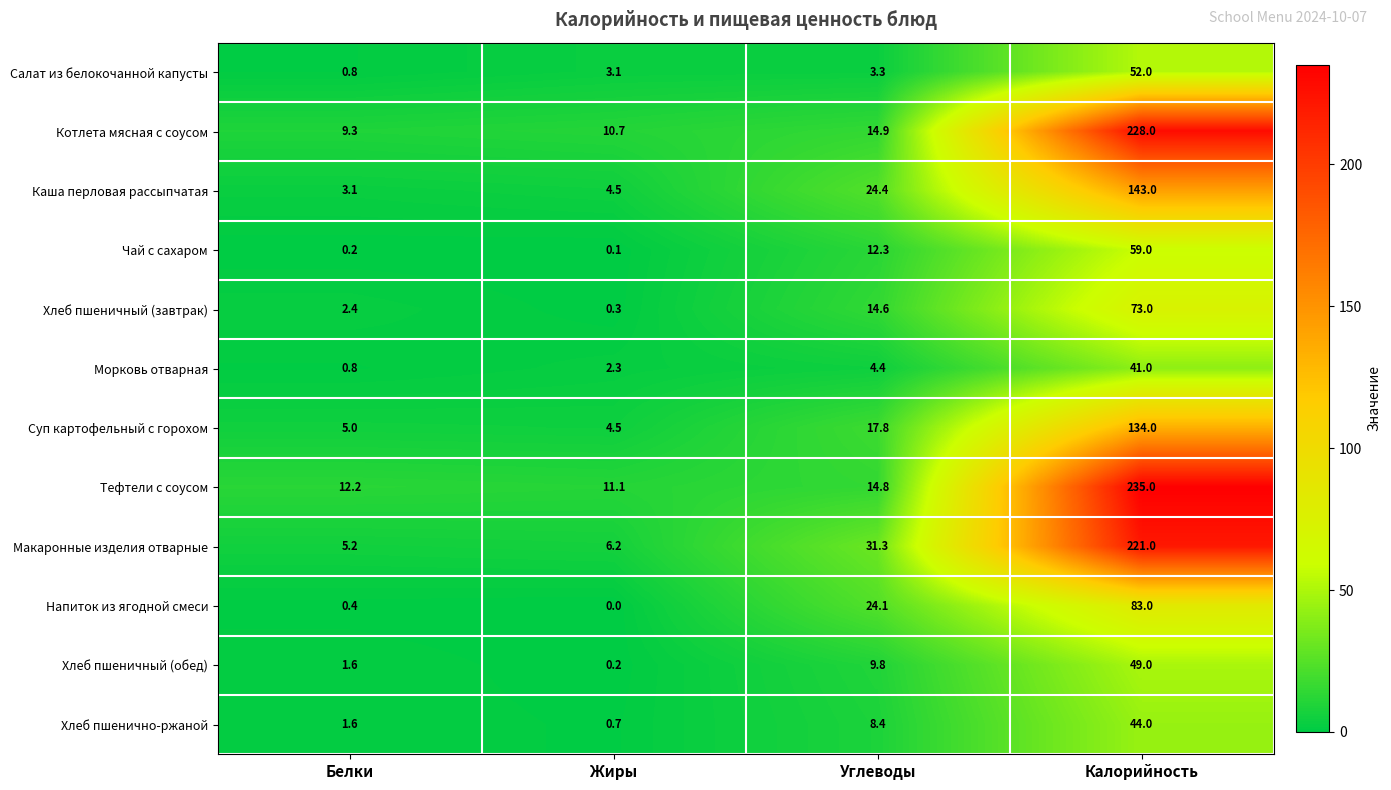

At which label does Макаронные изделия отварные first exceed 31?

Углеводы